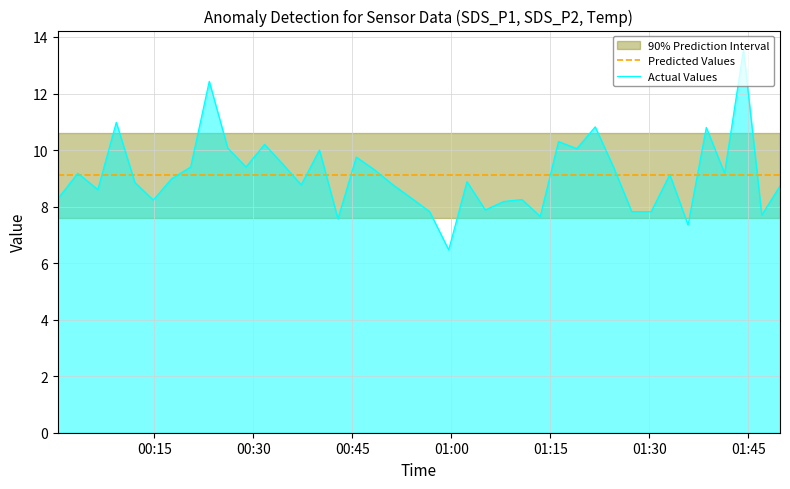

What is the maximum value for Predicted Values?

9.1